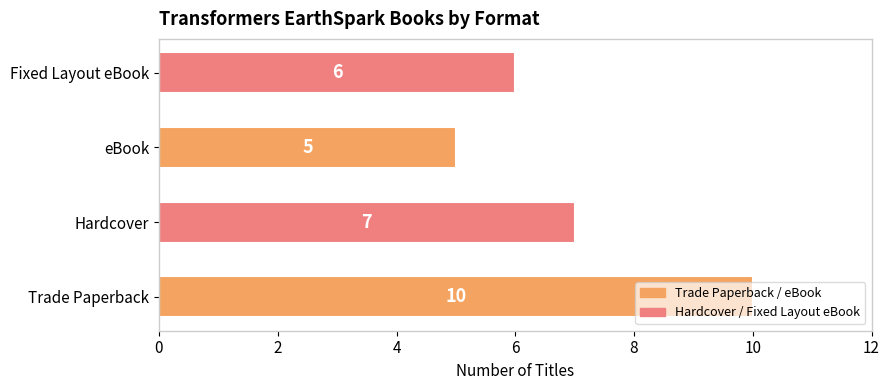

Count the number of categories in the chart.

4